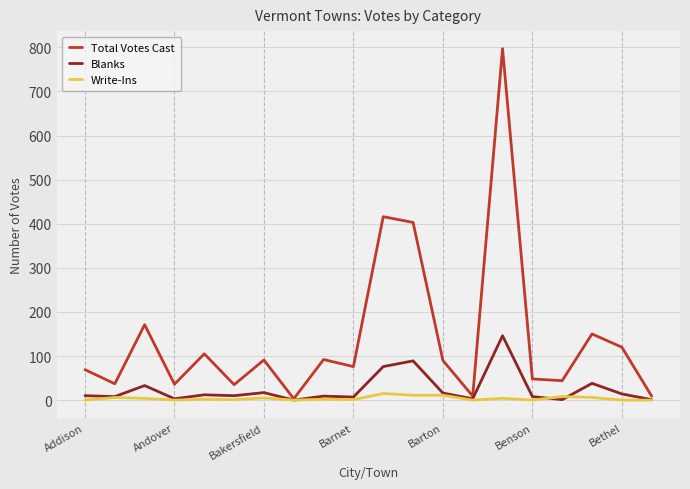

What is the maximum value shown in the chart?

797